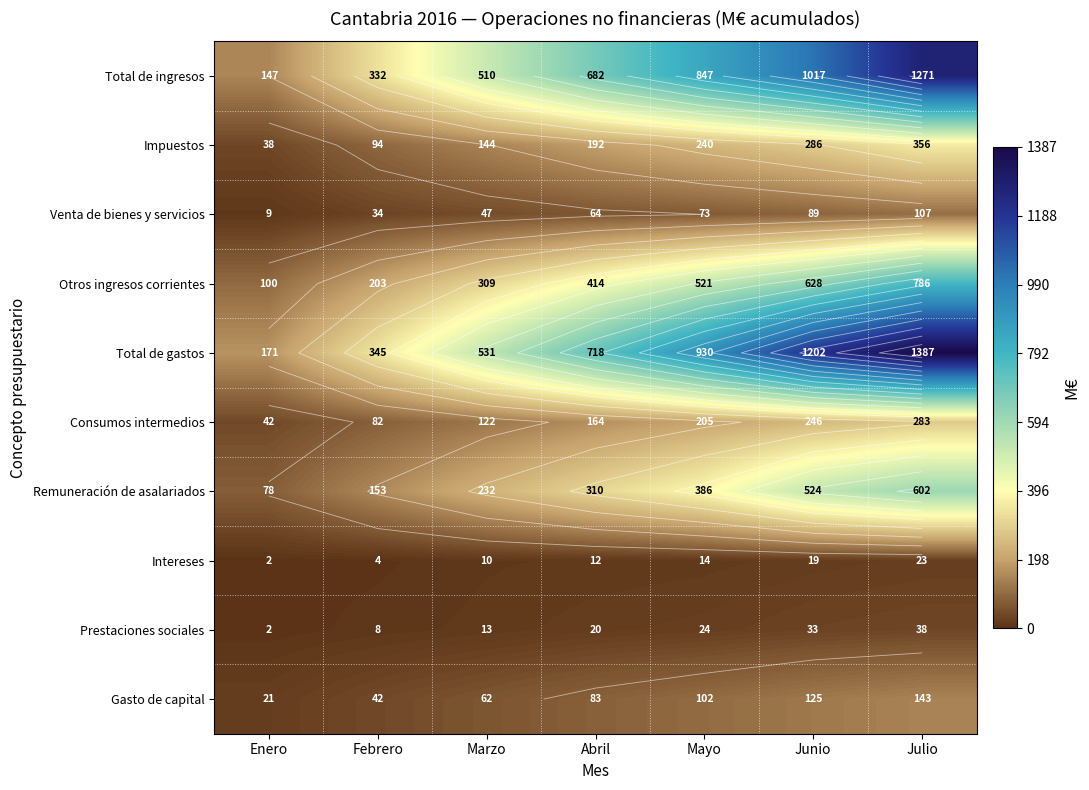

The value of Venta de bienes y servicios at Junio is 89. True or false?

True